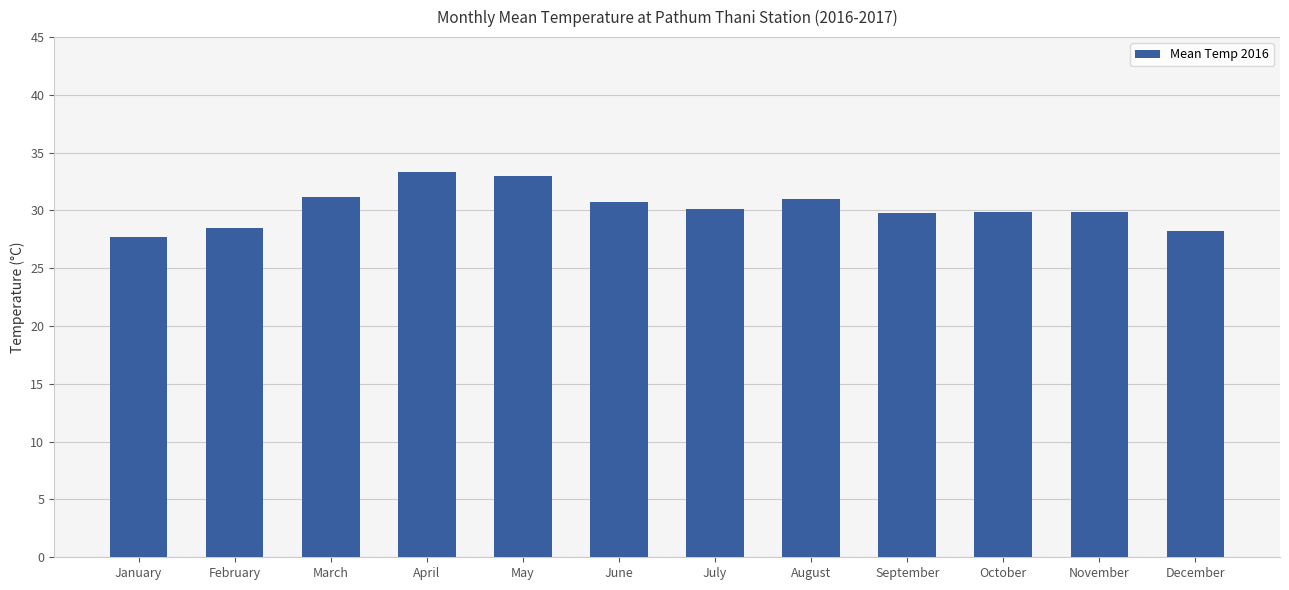

What is the sum of all values?

363.3